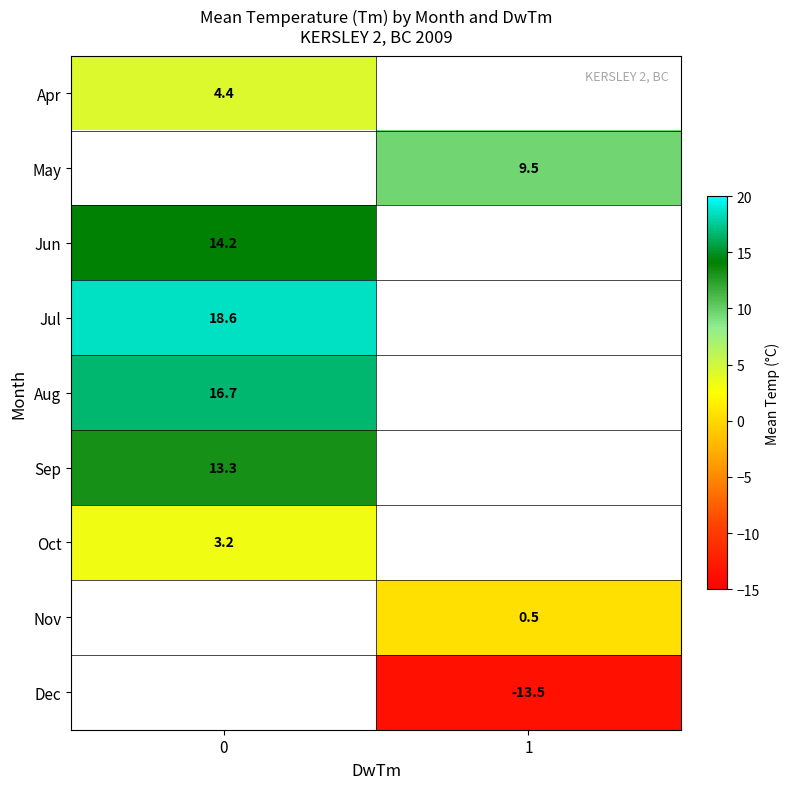

The value of Jun at 0 is 14.2. True or false?

True